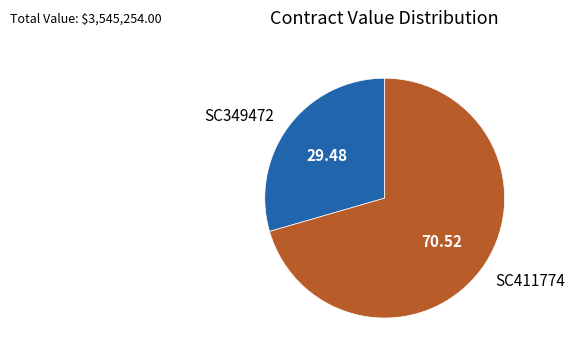

What is the ratio of the value at SC349472 to the value at SC411774?

0.4